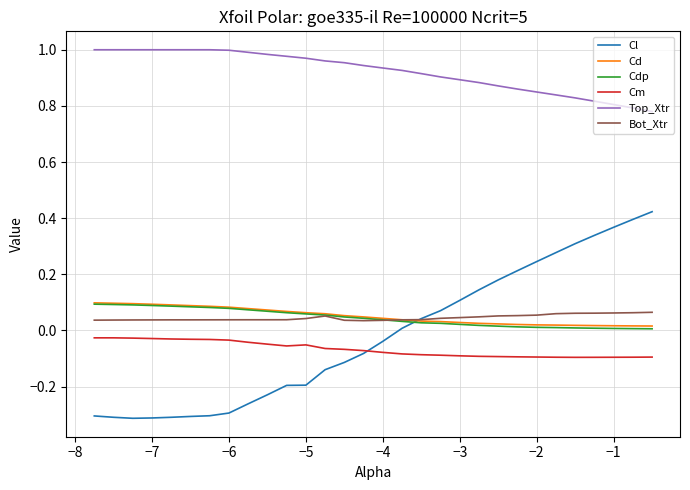

Is this an area chart (filled region under the line)?

No